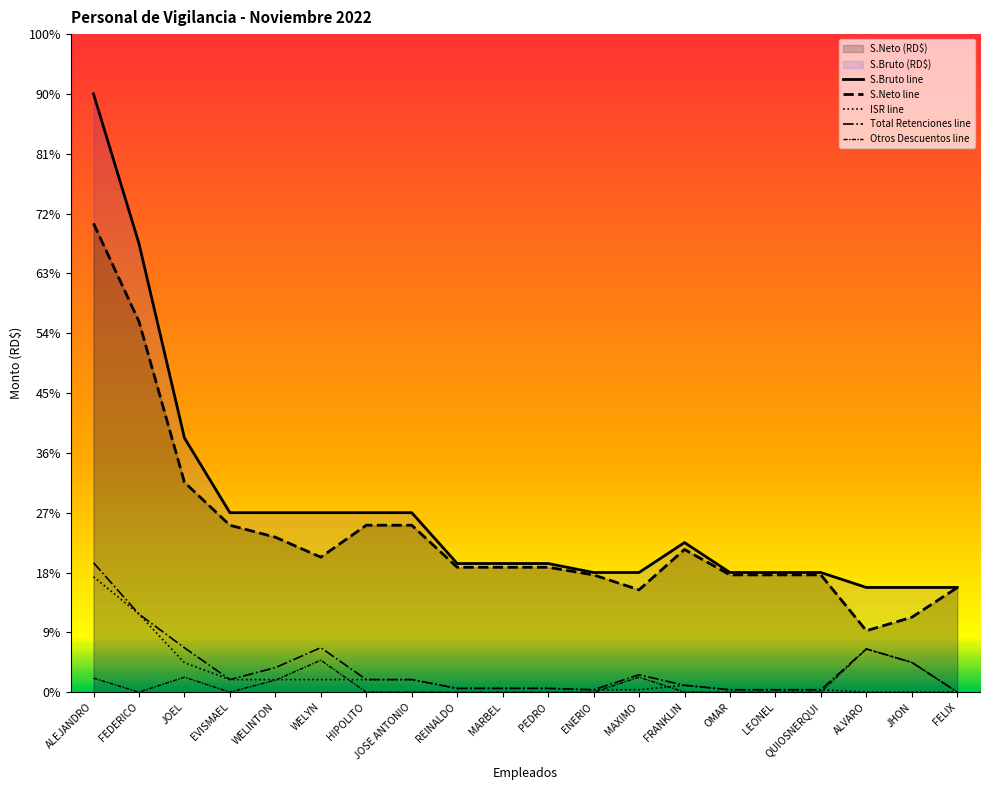

What is the greatest value displayed?

200000.0